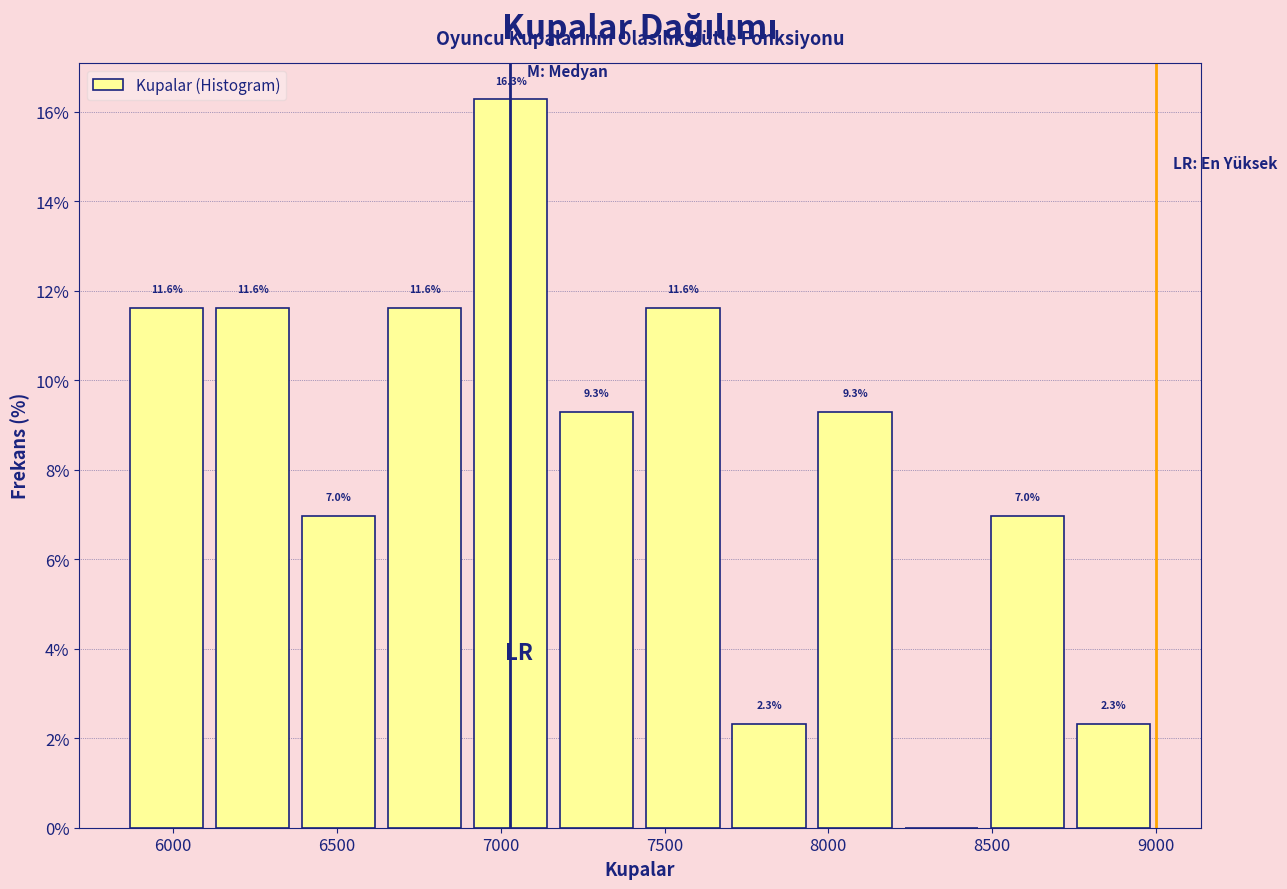

Over which range of the x-axis is the bar tallest?

6900 to 7150